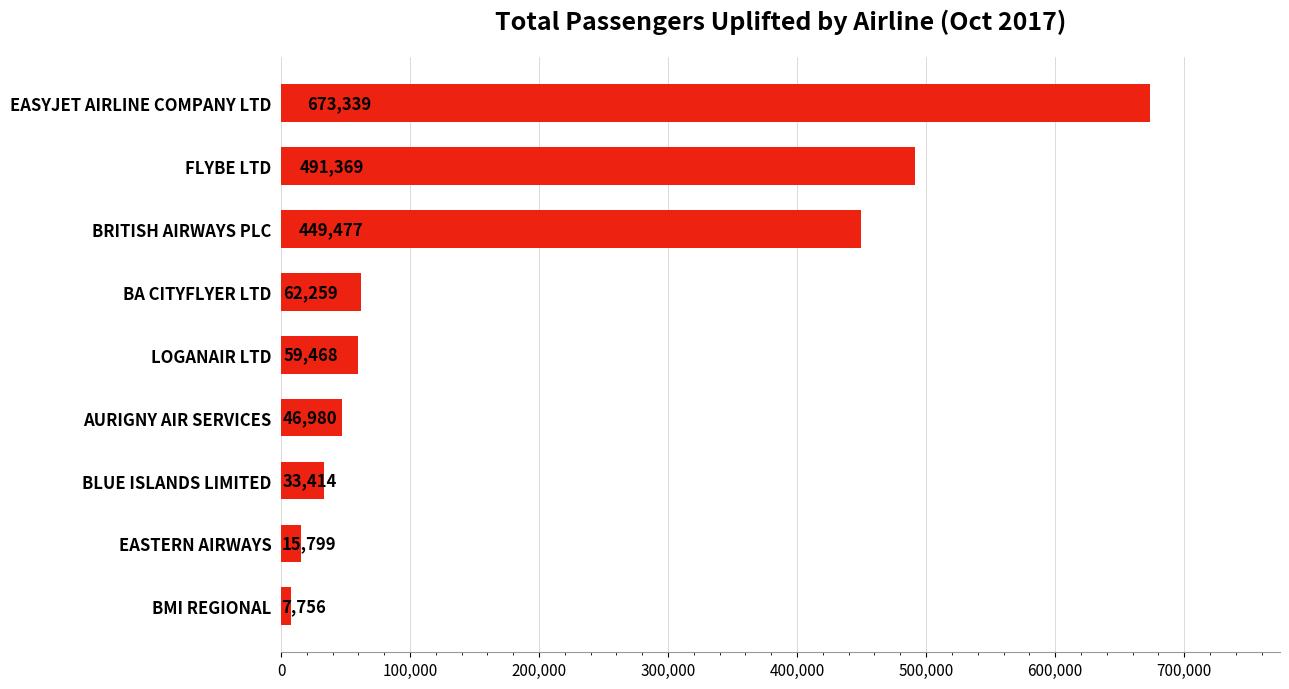

Which has a higher value, EASTERN AIRWAYS or BA CITYFLYER LTD?

BA CITYFLYER LTD